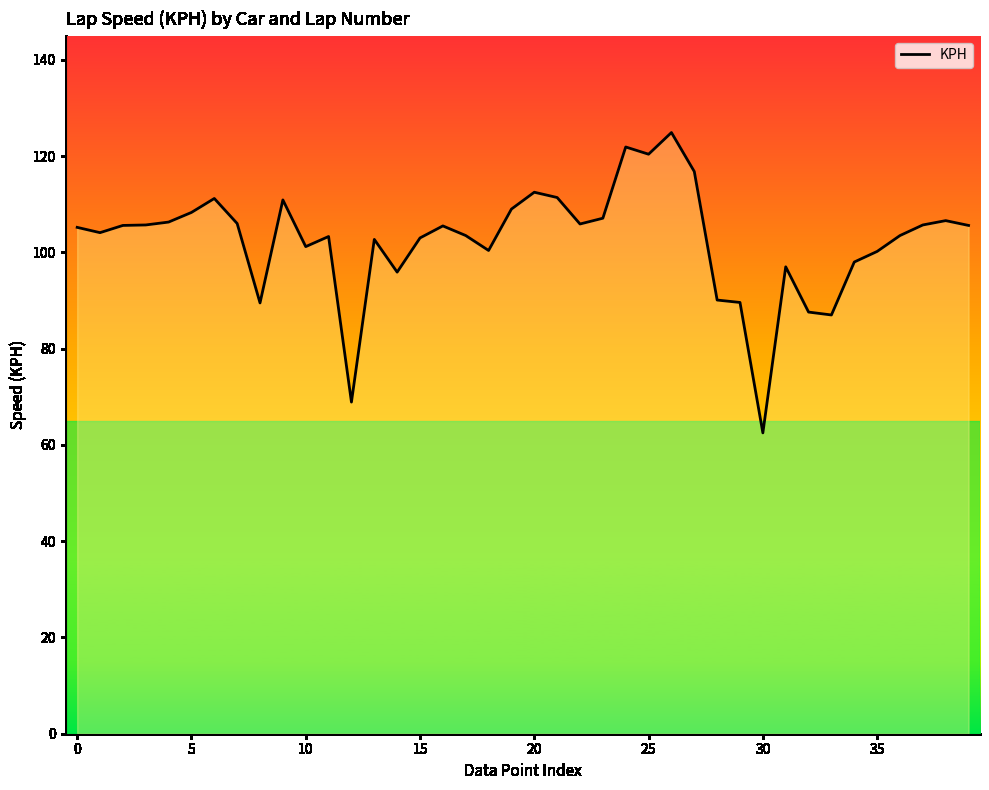

What is the maximum value shown in the chart?

124.9